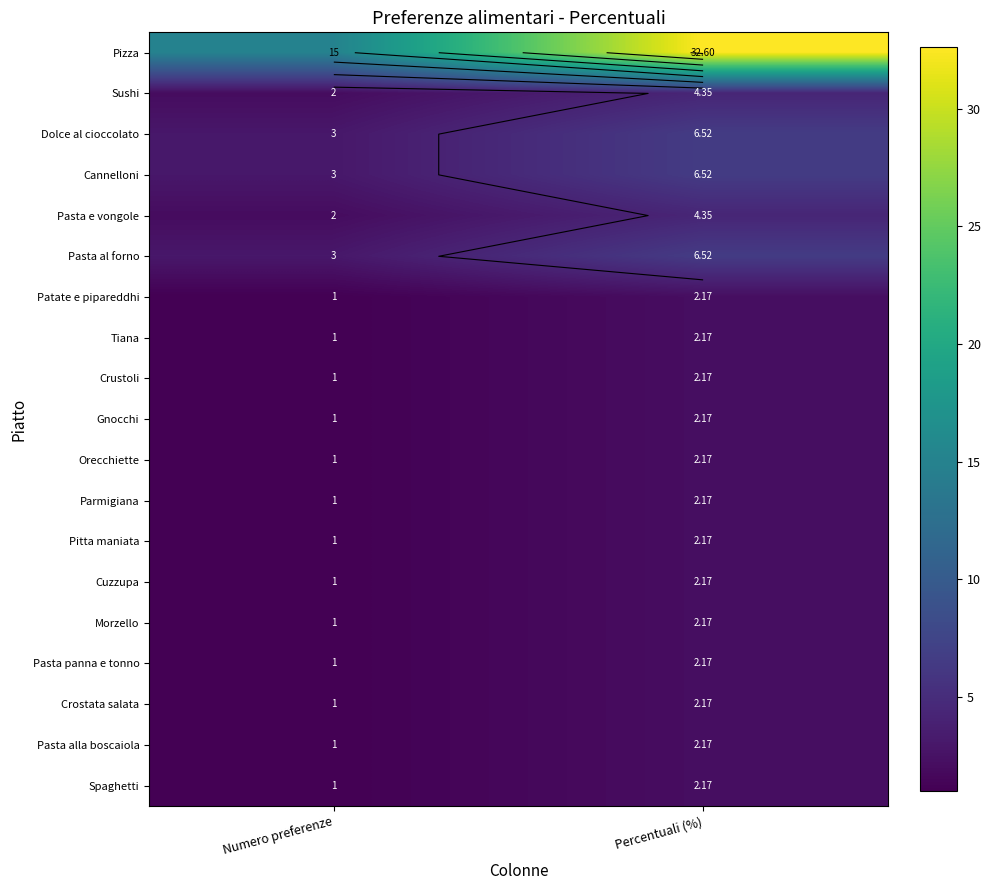

List the series in order of their peak value, lowest first.

Patate e pipareddhi, Tiana, Crustoli, Gnocchi, Orecchiette, Parmigiana, Pitta maniata, Cuzzupa, Morzello, Pasta panna e tonno, Crostata salata, Pasta alla boscaiola, Spaghetti, Sushi, Pasta e vongole, Dolce al cioccolato, Cannelloni, Pasta al forno, Pizza